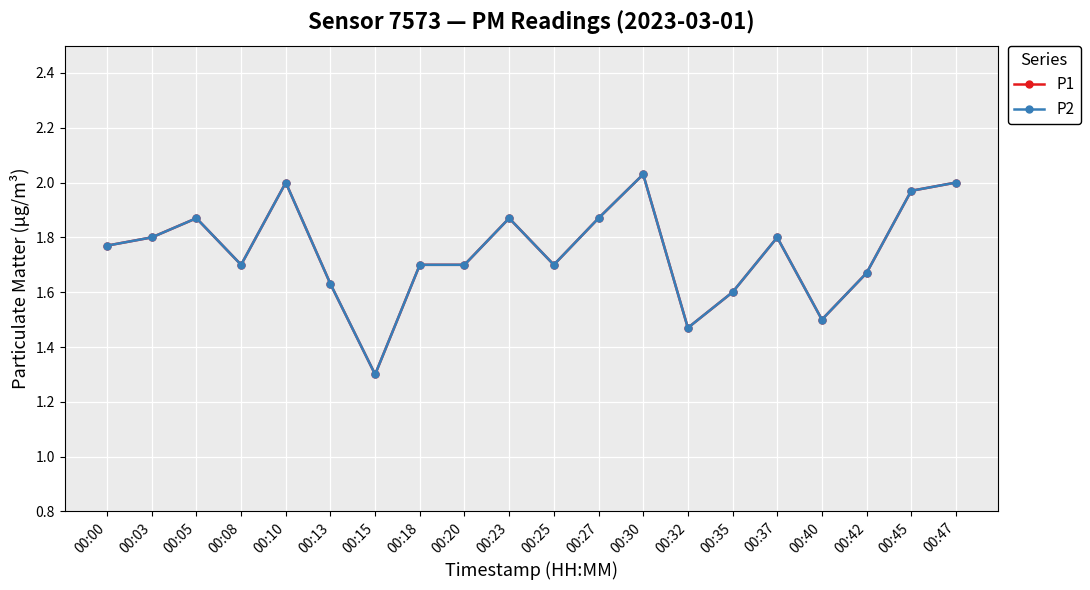

Is this an area chart (filled region under the line)?

No